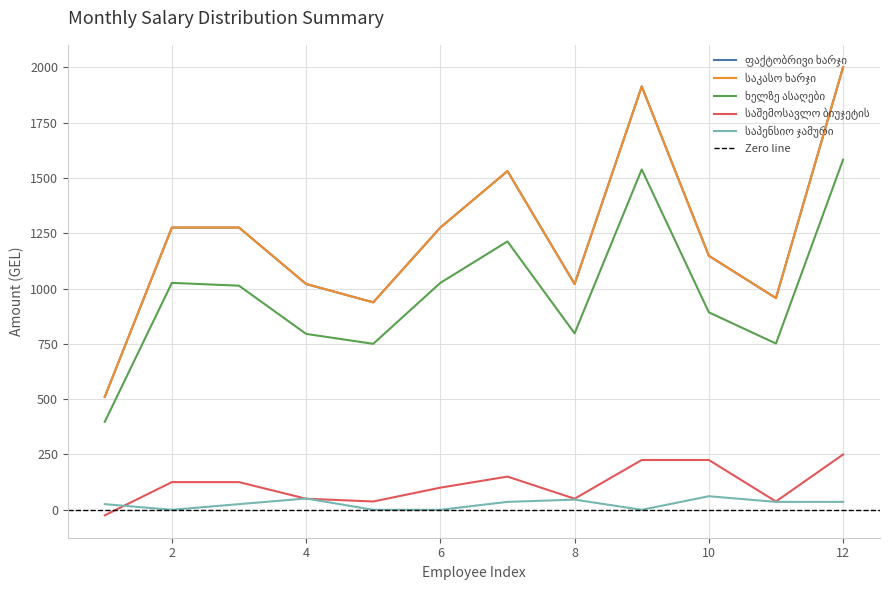

List the labels in order of საშემოსავლო ბიუჯეტის value, largest first.

12, 9, 10, 7, 2, 3, 6, 4, 8, 5, 11, 1